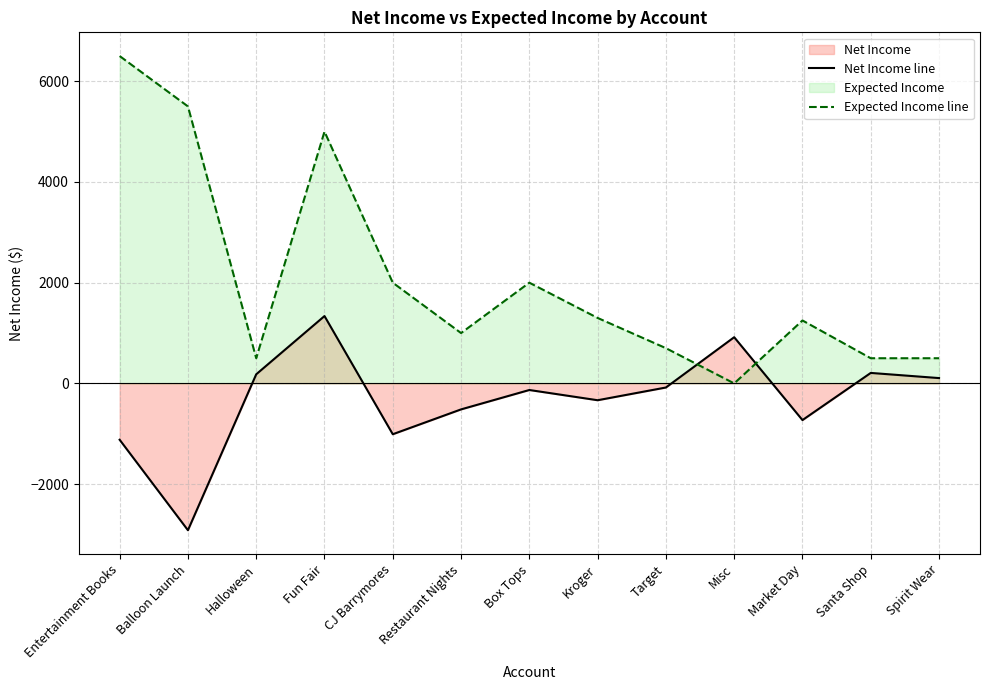

How many data points does each series have?

13